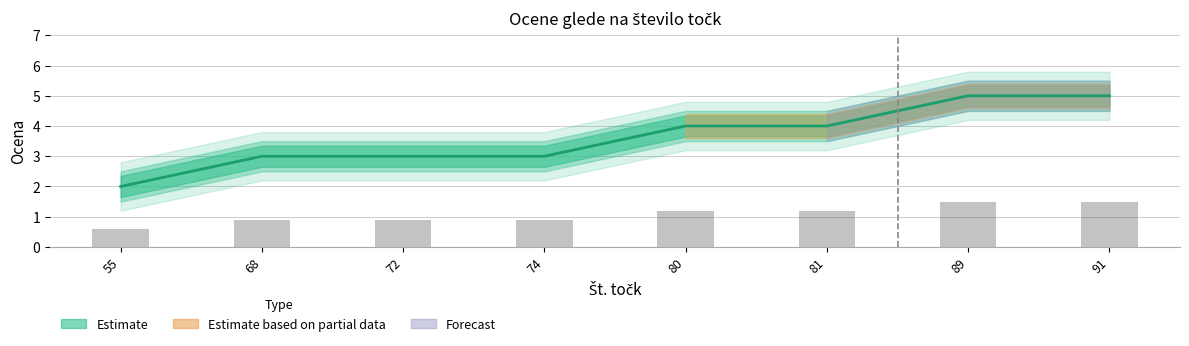

Reading right to left, what are all the values shown in this chart?

Ocena: 91=5.0	89=5.0	81=4.0	80=4.0	74=3.0	72=3.0	68=3.0	55=2.0
Ocena_upper: 91=1.5	89=1.5	81=1.2	80=1.2	74=0.9	72=0.9	68=0.9	55=0.6